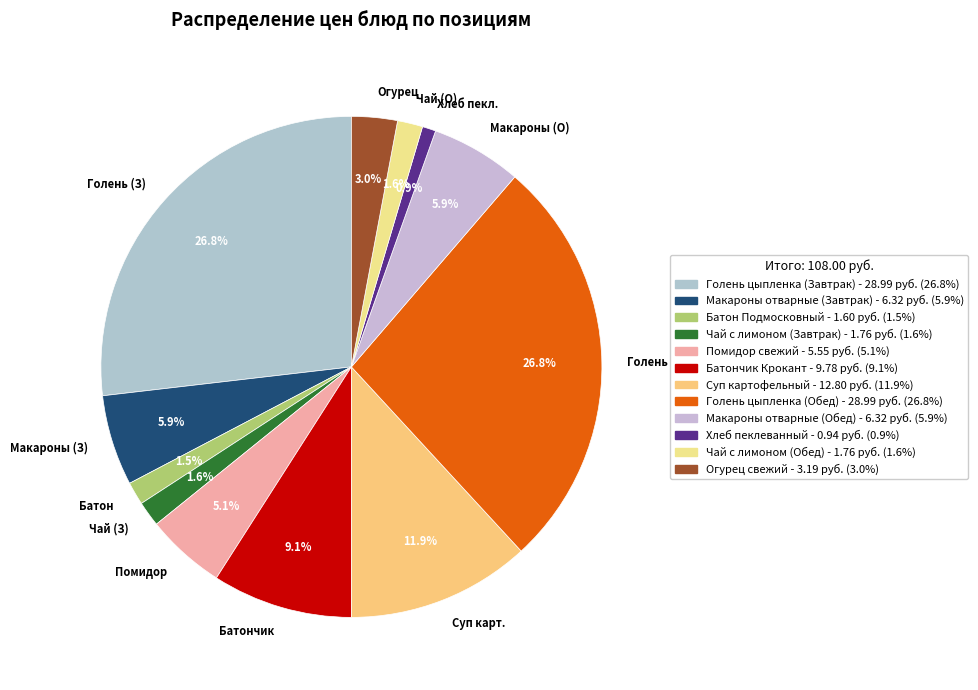

Between Чай (З) and Макароны (З), which is larger?

Макароны (З)